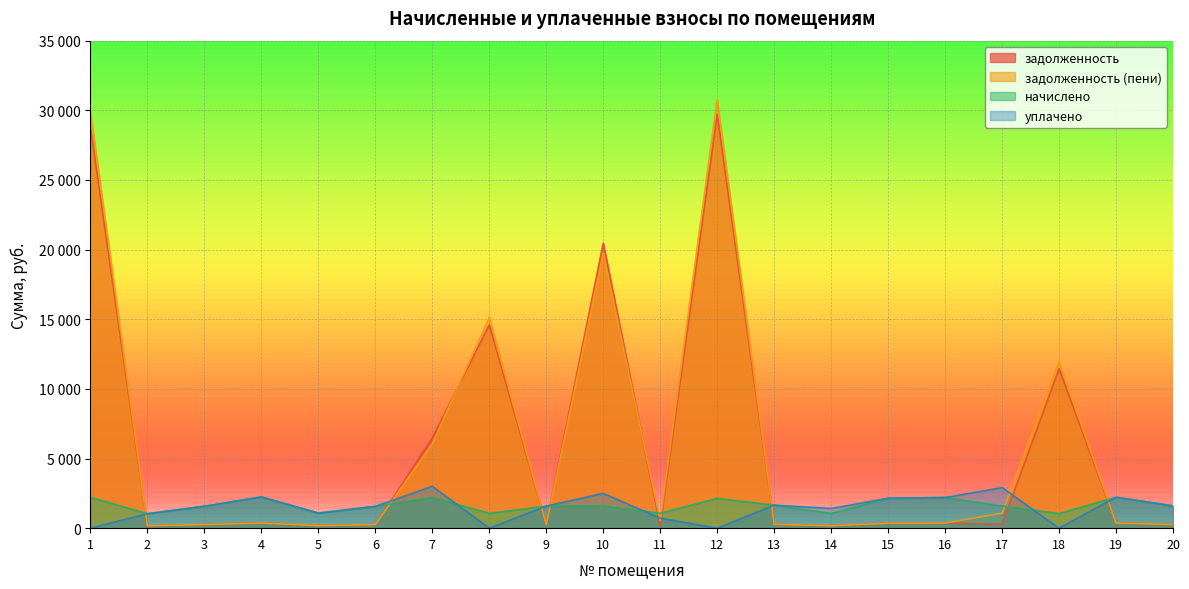

At which category does начислено reach its first local peak?

4